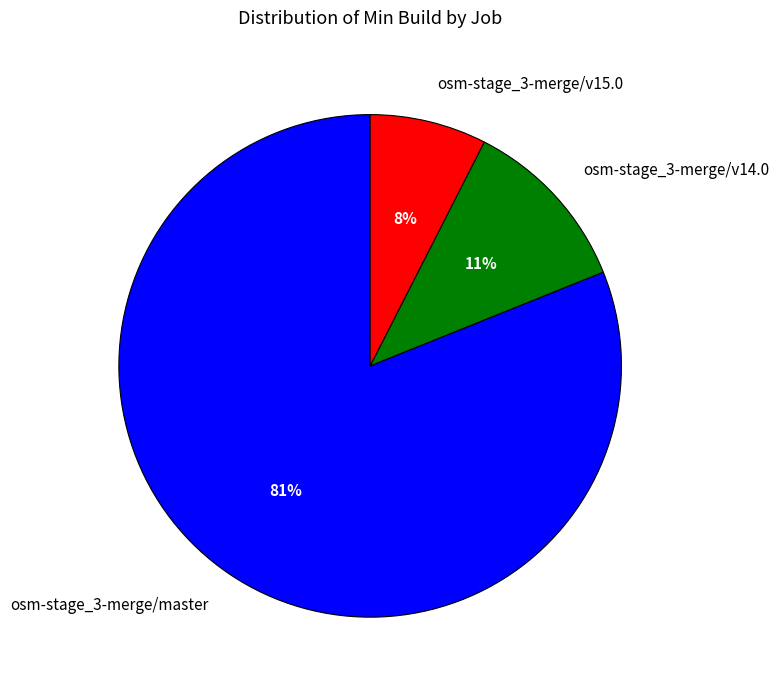

What is the ratio of the value at osm-stage_3-merge/v15.0 to the value at osm-stage_3-merge/v14.0?

0.7